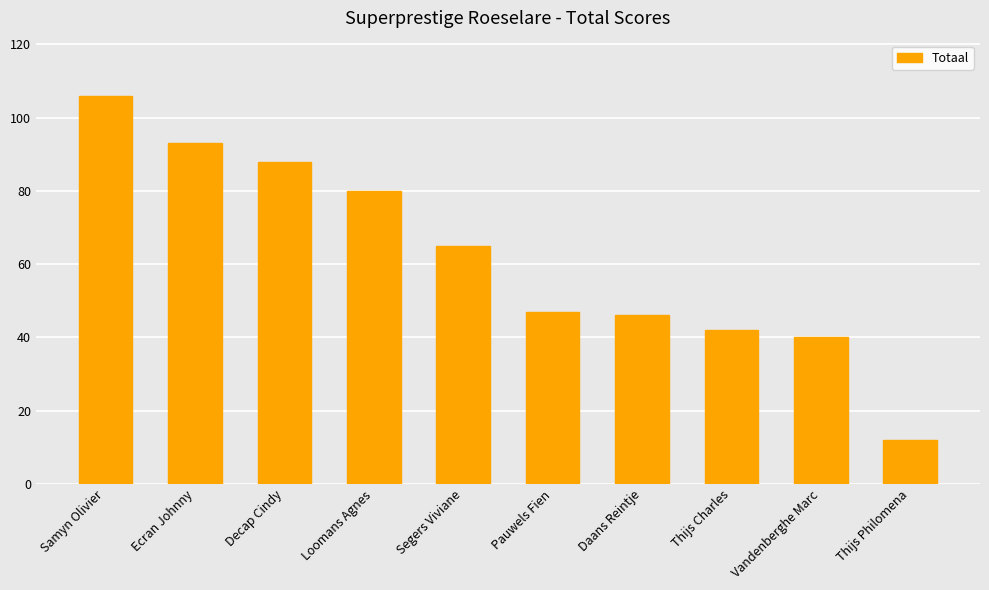

What is the sum of all values?

619